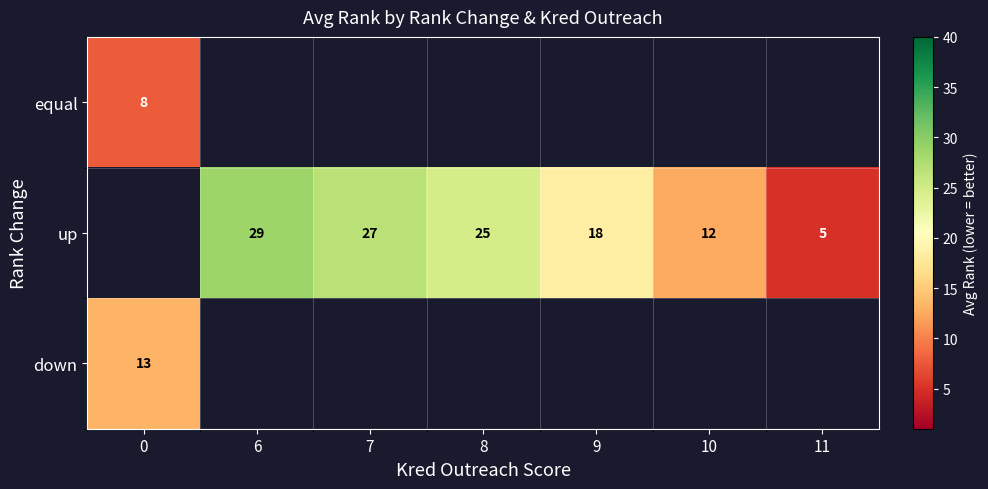

The up series shows 18.0 at 9. True or false?

True